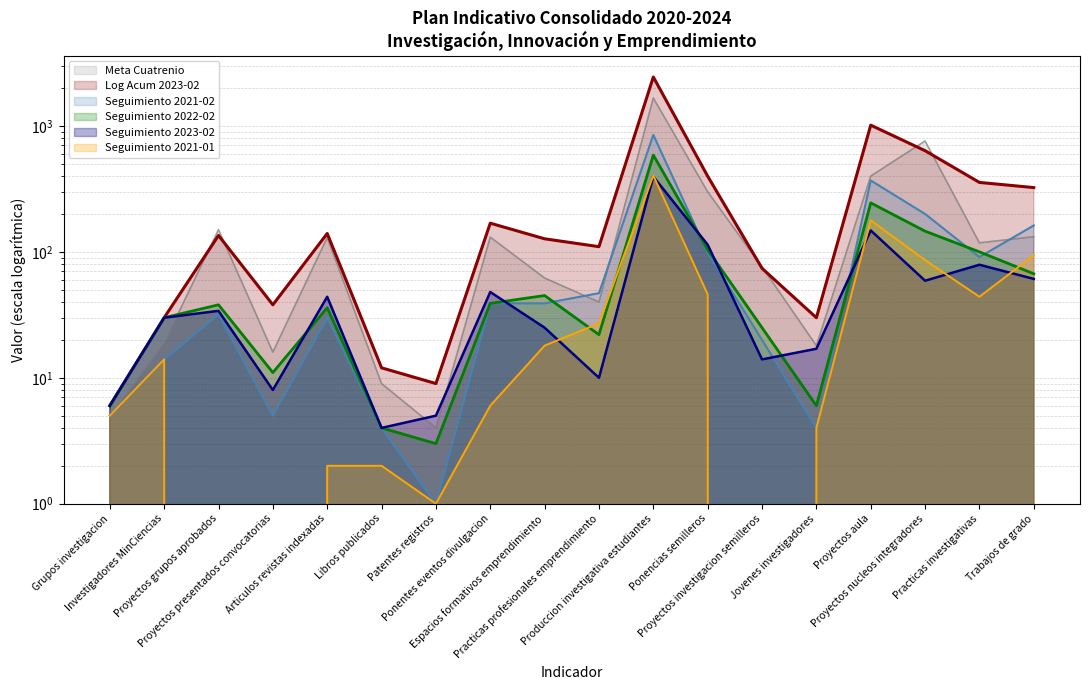

True or false: Log Acum 2023-02 has more than 2 interior local peaks.

True